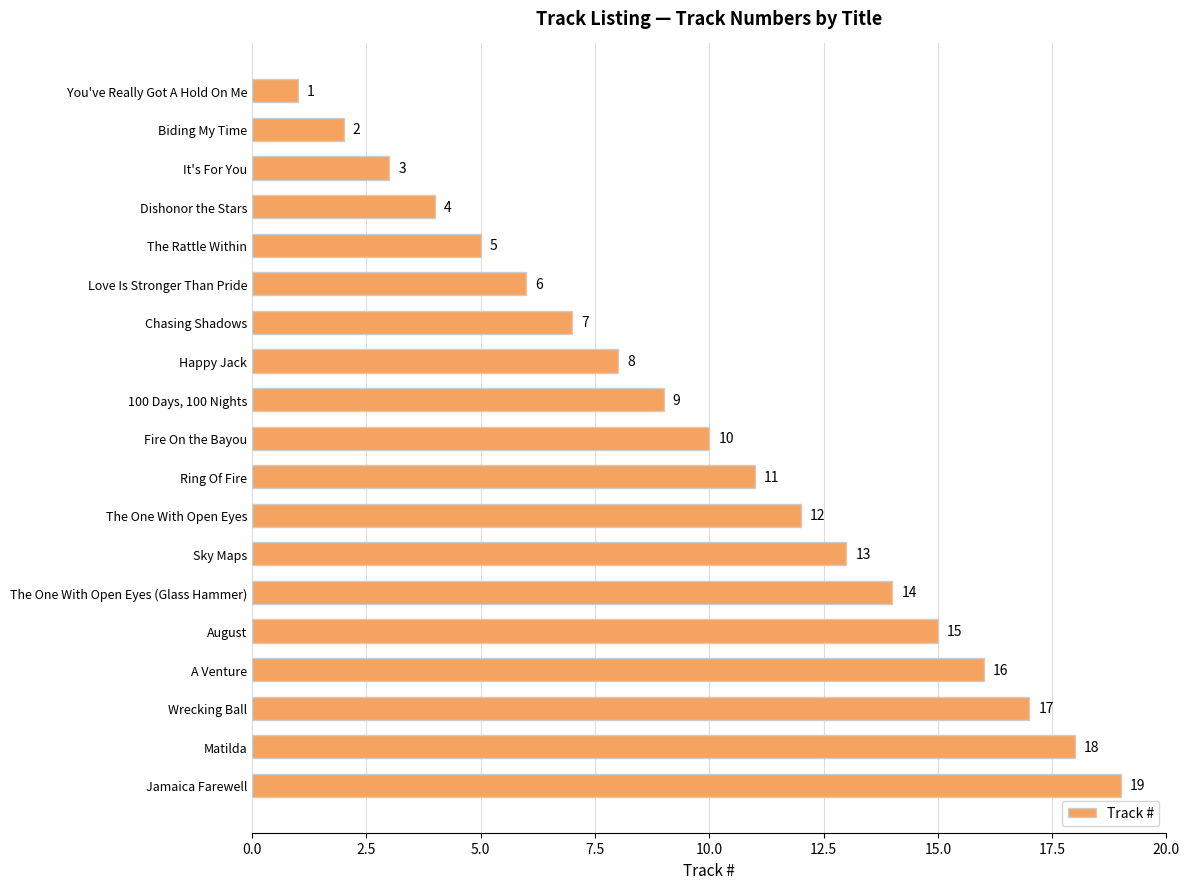

What is the difference between the maximum and second lowest values?

17